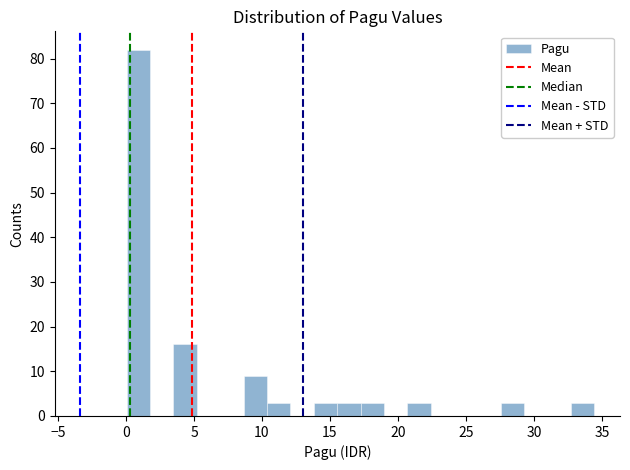

Read against the x-axis, roughly where is the centre of the tallest bar?

1.0